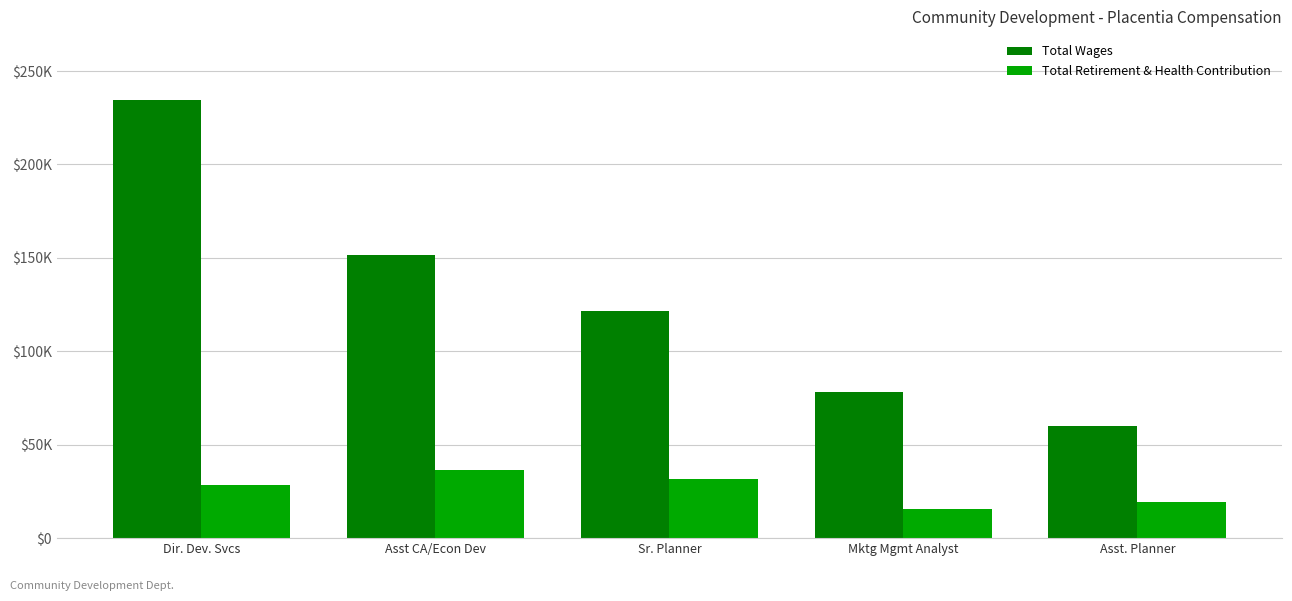

The value of Total Wages at Dir. Dev. Svcs is 234593. True or false?

True